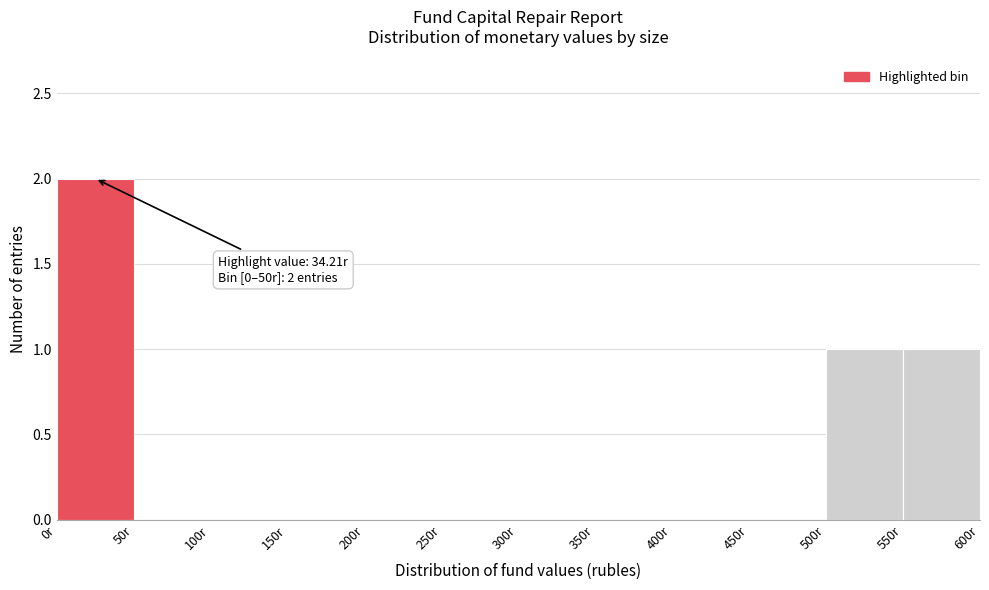

Over which range of the x-axis is the bar tallest?

0 to 50